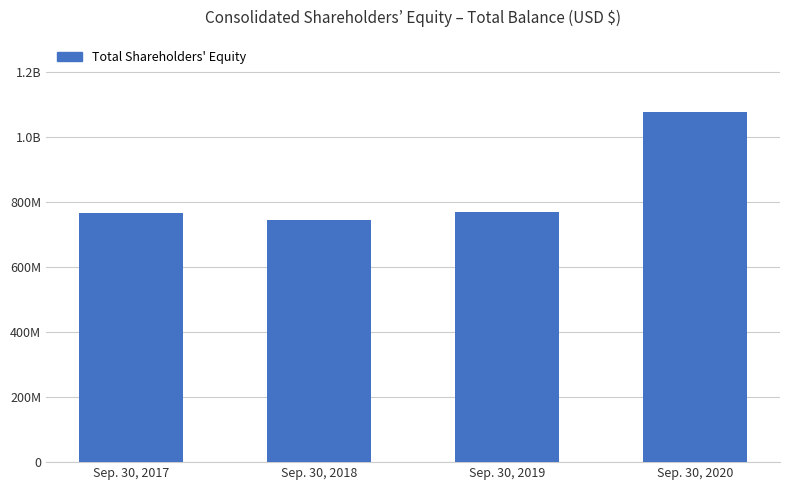

List the labels in order of value, smallest first.

Sep. 30, 2018, Sep. 30, 2017, Sep. 30, 2019, Sep. 30, 2020